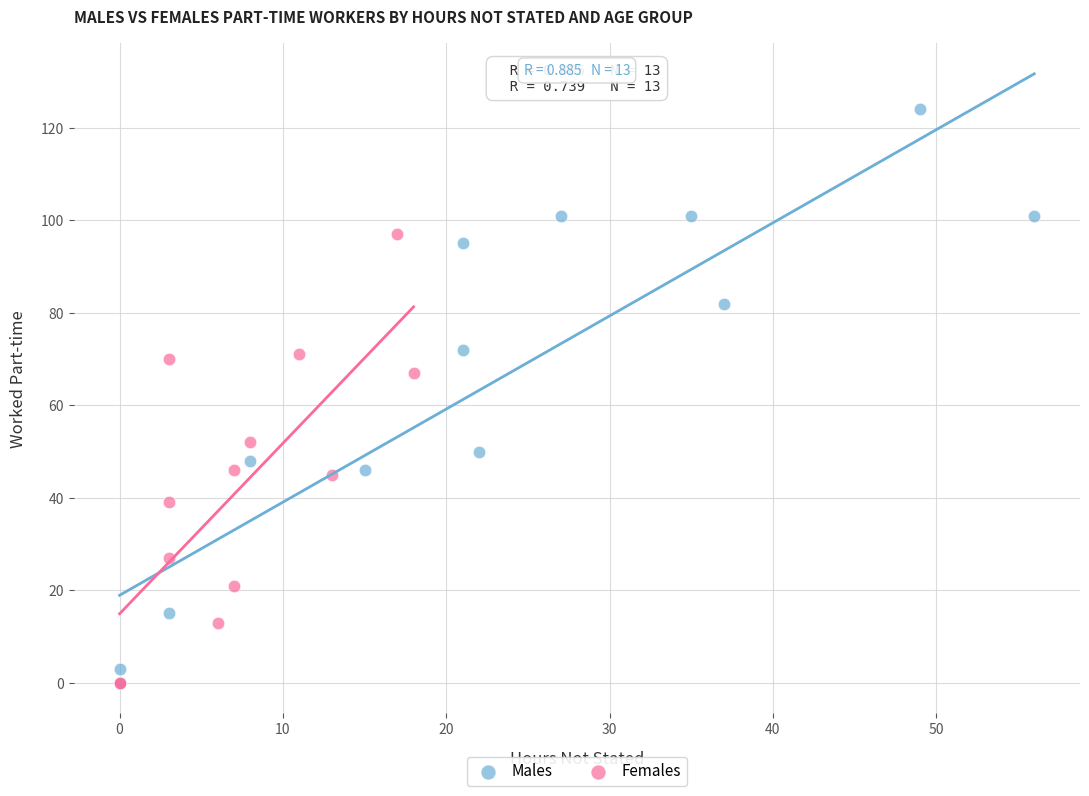

Which series reaches the maximum Y coordinate?

Males